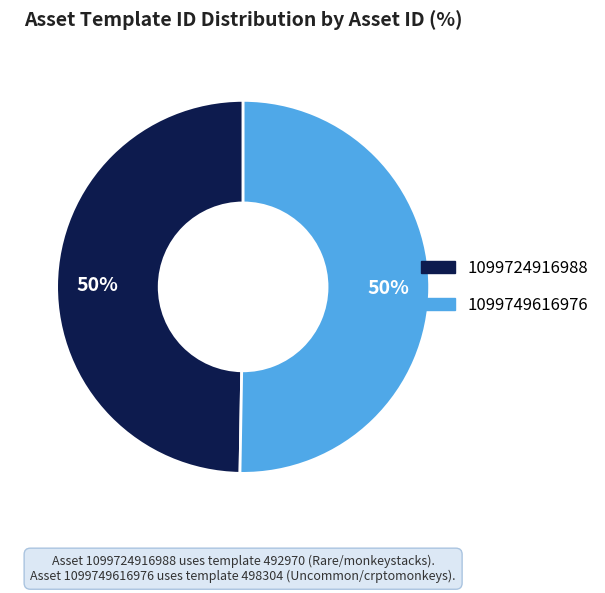

Which slice is the smallest?

1099724916988